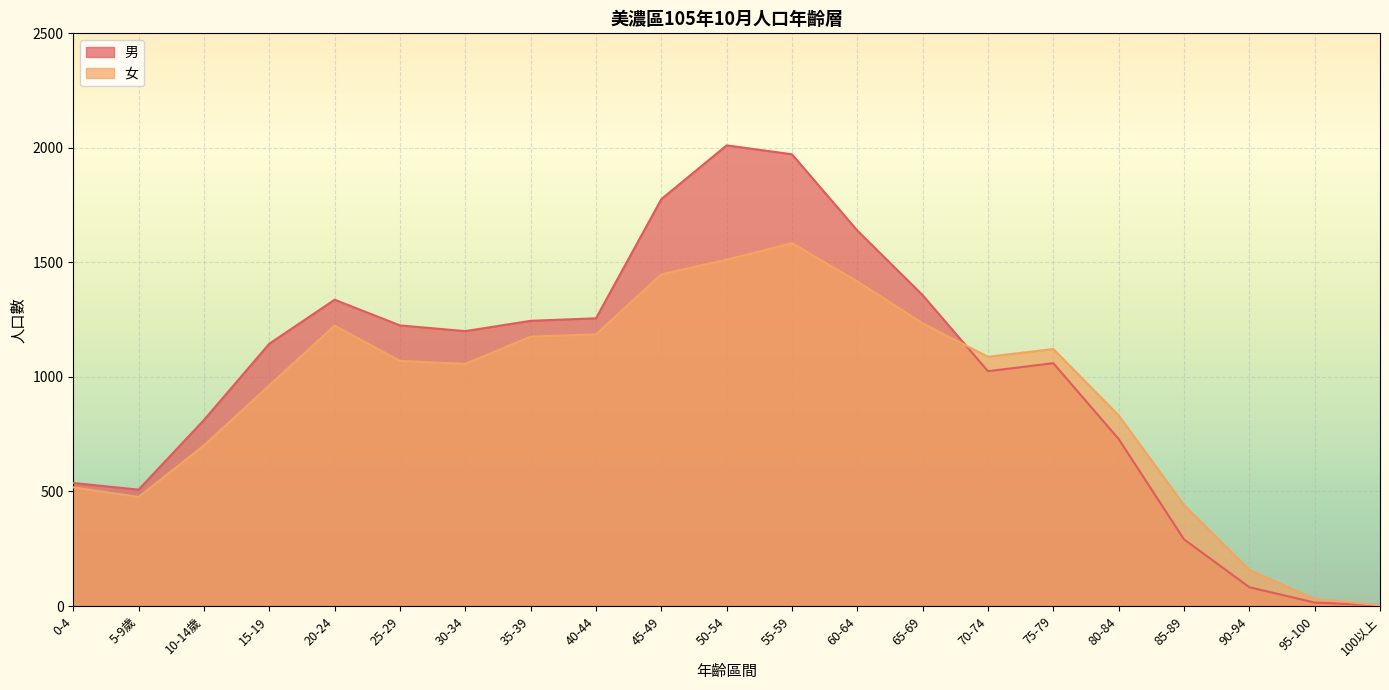

Which series has the largest total across all categories?

男